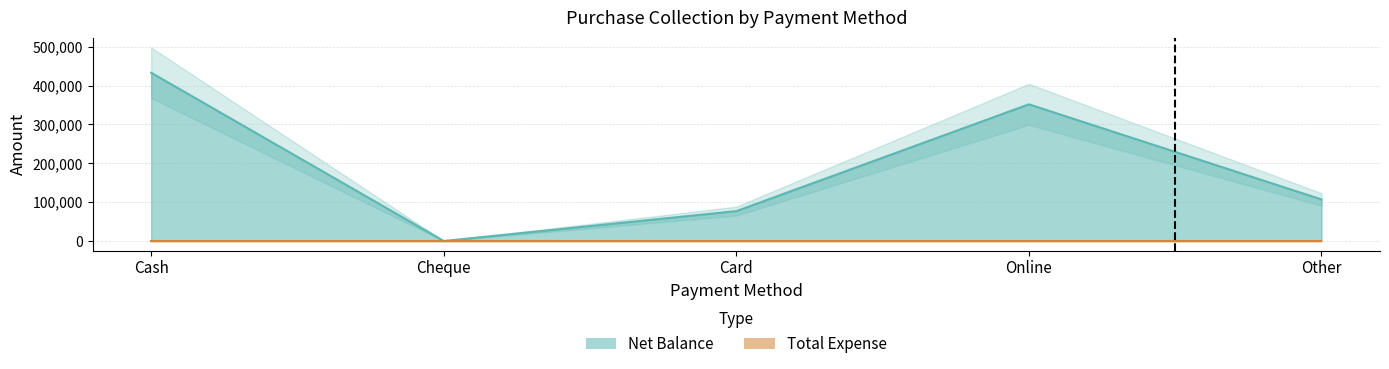

The chart shows a value of 76880 at Card. True or false?

True